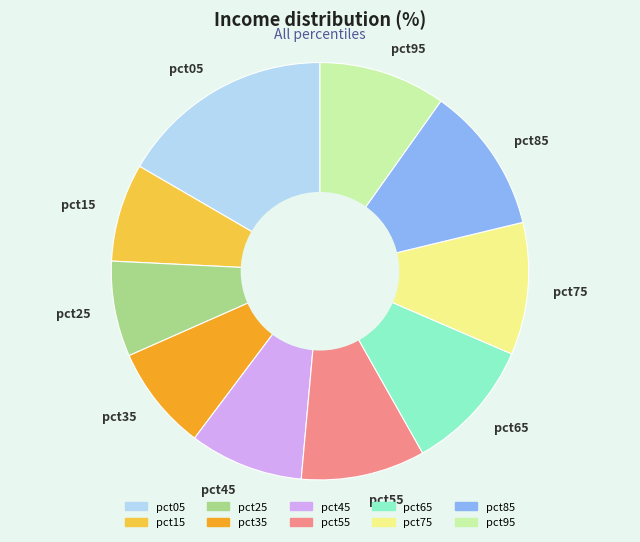

Do pct15 and pct55 together represent more than half of the pie?

No